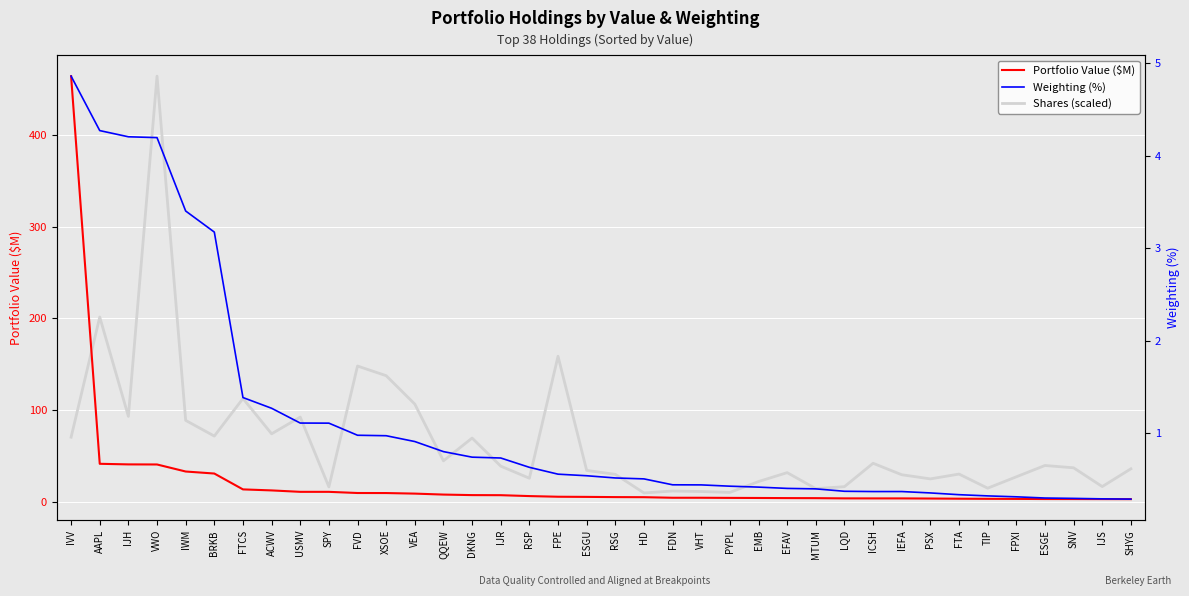

The value of Portfolio Value ($M) at IJR is 7.1. True or false?

True